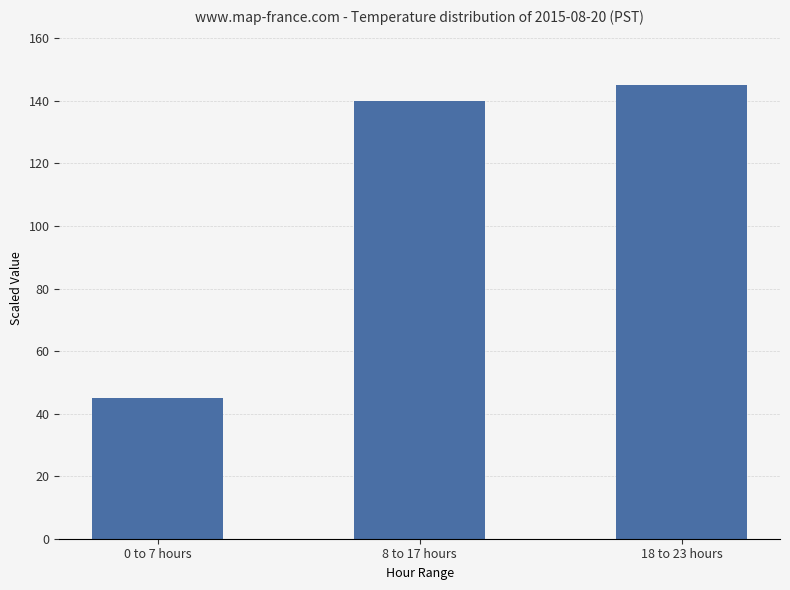

Reading left to right, transcribe all the data shown in this chart.

45	140	145